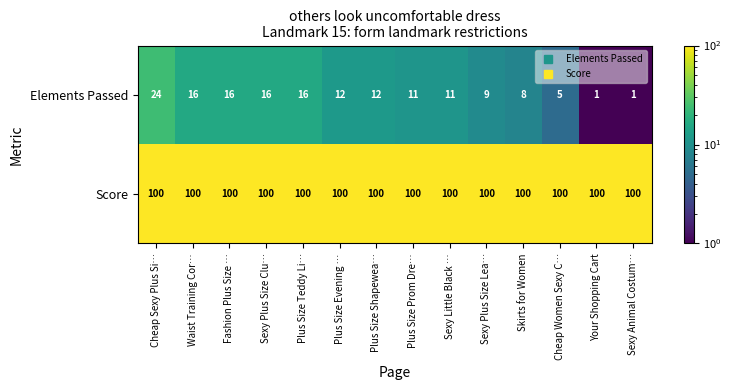

List the series in order of their overall mean, highest first.

Score, Elements Passed